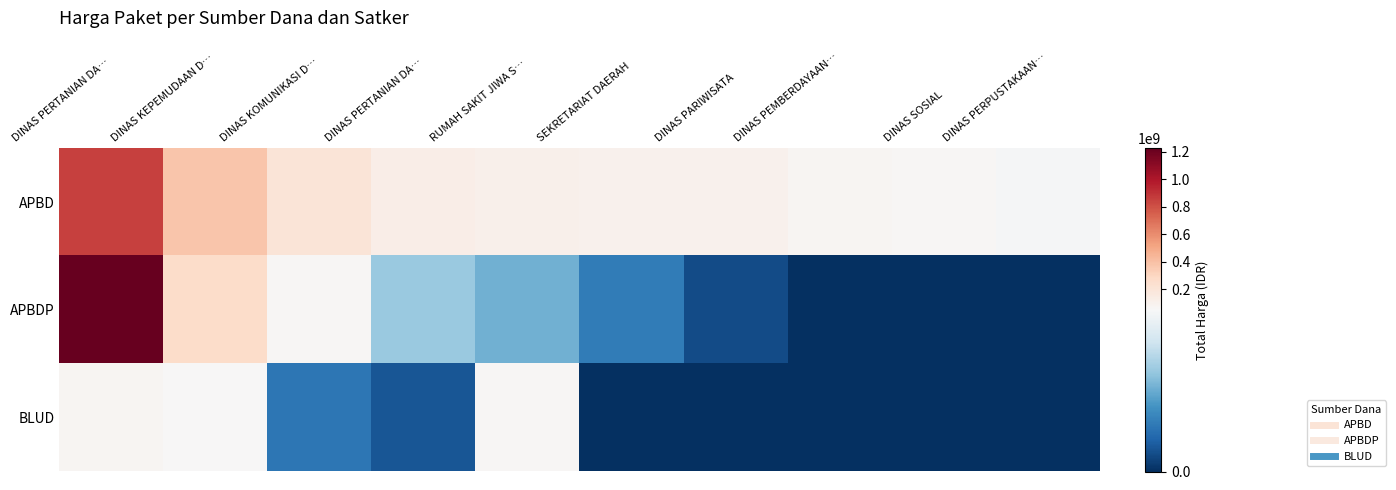

Reading left to right, what are all the values shown in this chart?

APBD: DINAS PERTANIAN DA…=850000000	DINAS KEPEMUDAAN D…=379075000	DINAS KOMUNIKASI D…=199200000	DINAS PERTANIAN DA…=127000000	RUMAH SAKIT JIWA S…=110389990	SEKRETARIAT DAERAH=100000000	DINAS PARIWISATA=98000000	DINAS PEMBERDAYAAN…=75920000	DINAS SOSIAL=65000000	DINAS PERPUSTAKAAN…=48140000
APBDP: DINAS PERTANIAN DA…=1224682000	DINAS KEPEMUDAAN D…=262118150	DINAS KOMUNIKASI D…=59375000	DINAS PERTANIAN DA…=30800000	RUMAH SAKIT JIWA S…=25200000	SEKRETARIAT DAERAH=14750000	DINAS PARIWISATA=5093000	DINAS PEMBERDAYAAN…=0	DINAS SOSIAL=0	DINAS PERPUSTAKAAN…=0
BLUD: DINAS PERTANIAN DA…=75920000	DINAS KEPEMUDAAN D…=49478000	DINAS KOMUNIKASI D…=13442000	DINAS PERTANIAN DA…=6936000	RUMAH SAKIT JIWA S…=59935000	SEKRETARIAT DAERAH=0	DINAS PARIWISATA=0	DINAS PEMBERDAYAAN…=0	DINAS SOSIAL=0	DINAS PERPUSTAKAAN…=0